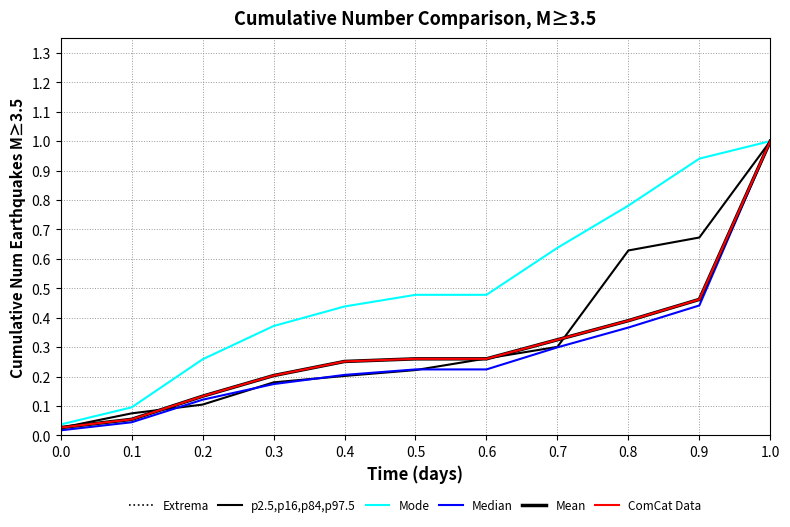

What is the total value across all series at 0.4?

1.6